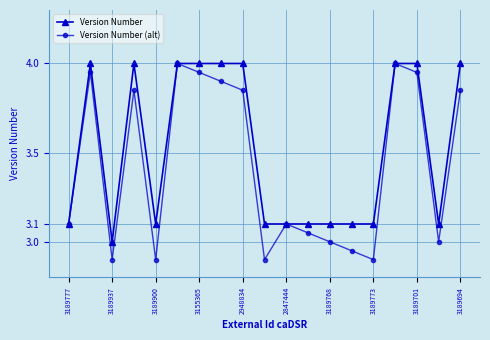

Which series has the widest spread of values?

Version Number (alt)